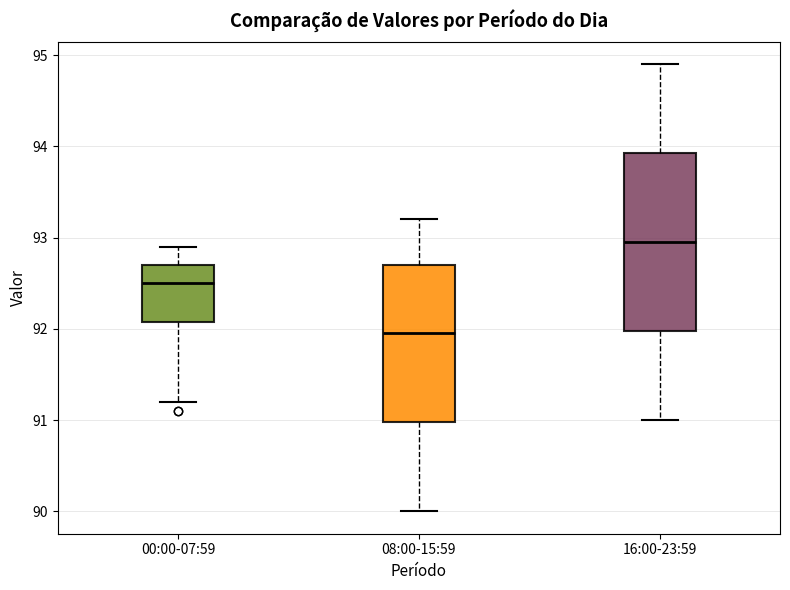

Reading left to right, transcribe this box plot: for each box, give where its median line is, the range the box spans, and where its two whiskers end, as read against the y-axis. The values are not printed on the chart, so give them approximately, as read against the axis.

00:00-07:59: median 92.5, box 92.1 to 92.7, whiskers 91.2 to 92.9
08:00-15:59: median 92.0, box 91.0 to 92.7, whiskers 90.0 to 93.2
16:00-23:59: median 93.0, box 92.0 to 93.9, whiskers 91.0 to 94.9